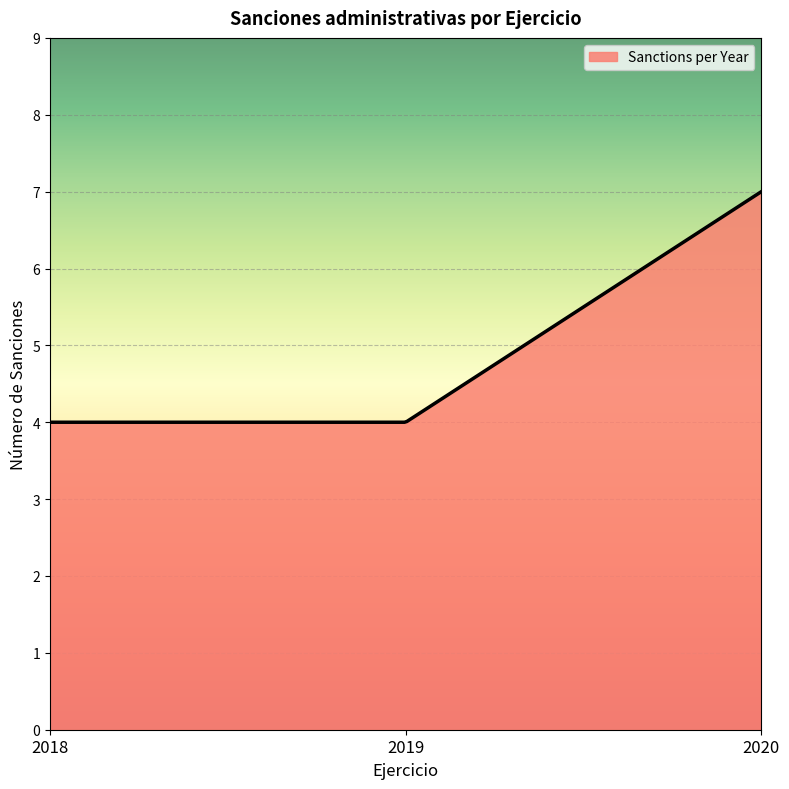

What is the difference between the maximum and minimum values?

3.0